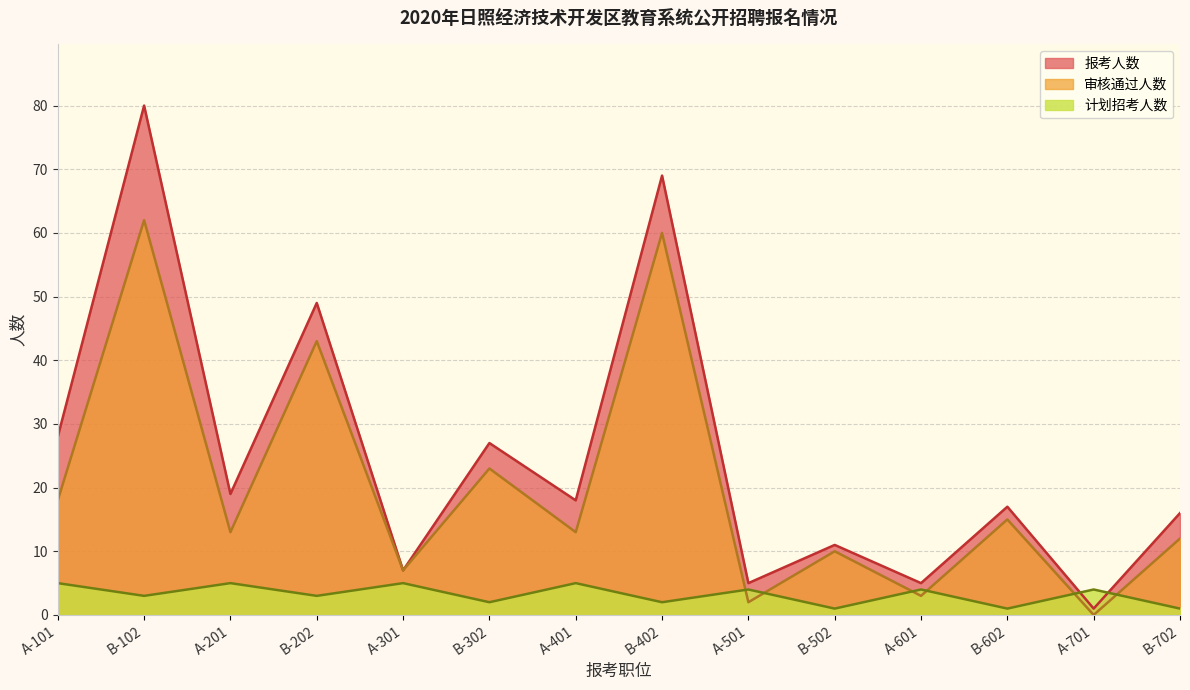

What position from the left is A-201?

3